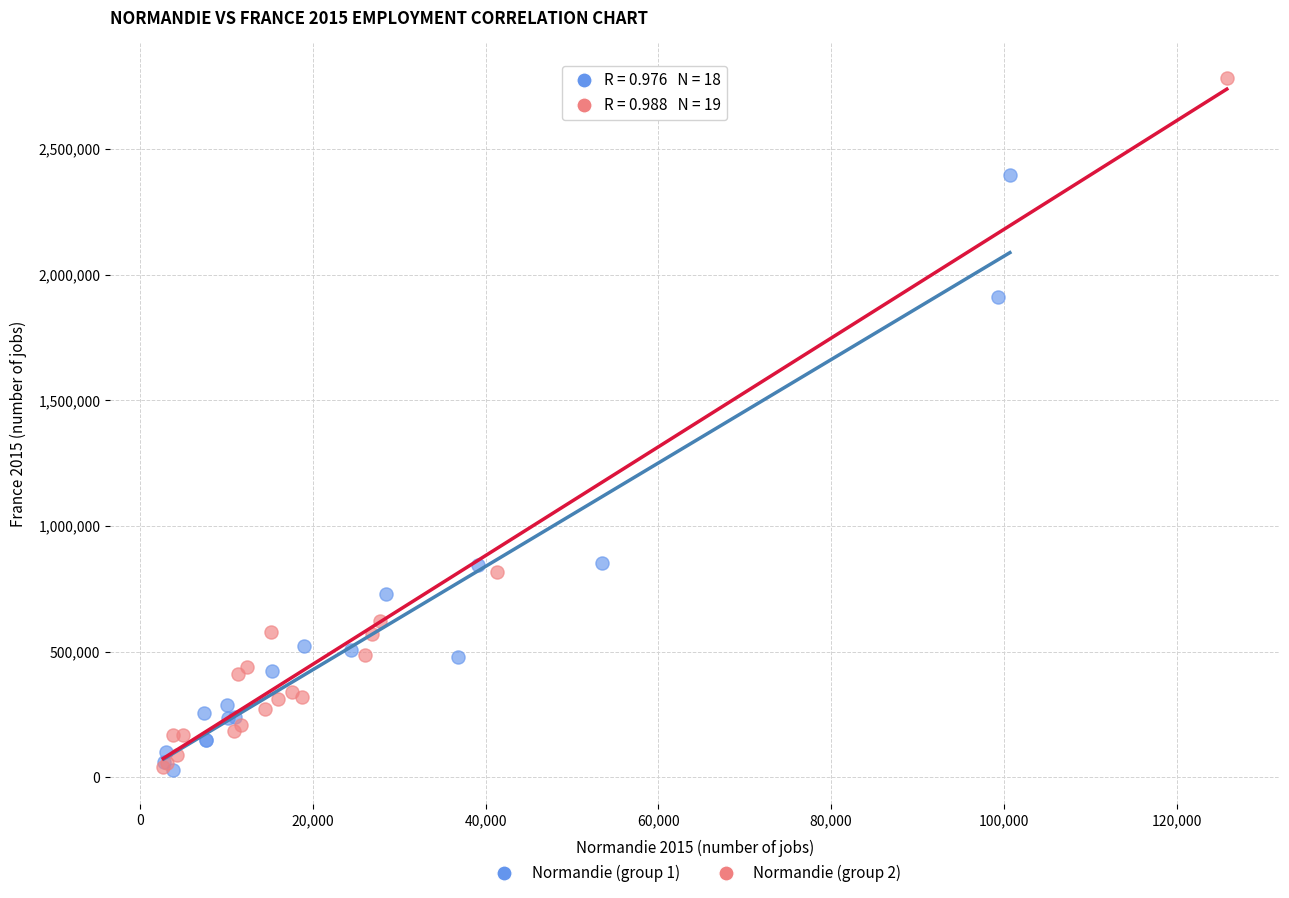

Which series has the largest Y range (max minus min)?

Normandie (group 2)